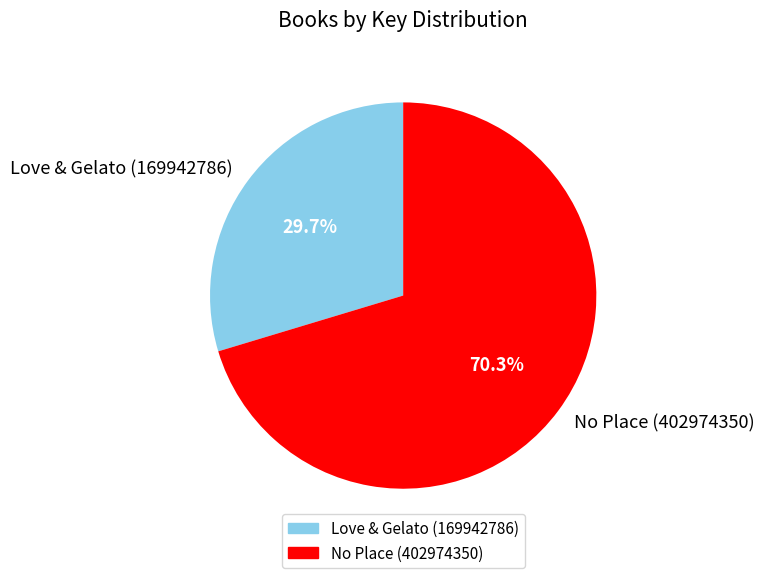

Is it true that No Place (402974350) is 63% of the pie?

False